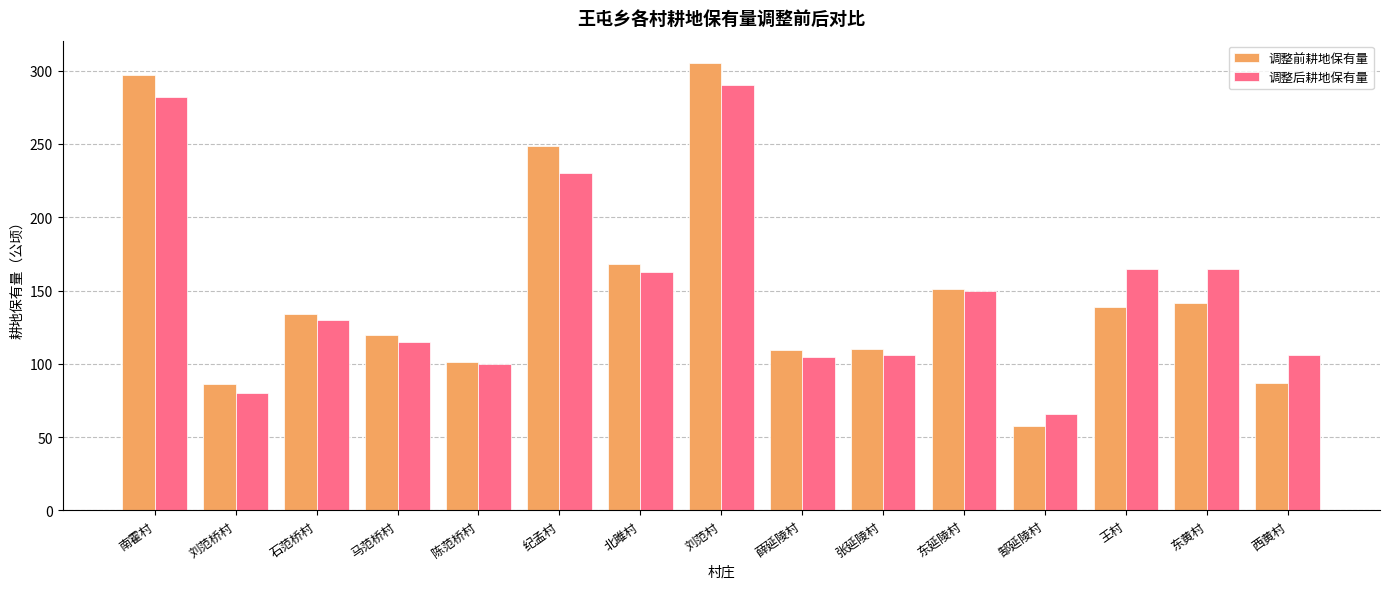

What is the total value across all series at 薛延陵村?

214.2